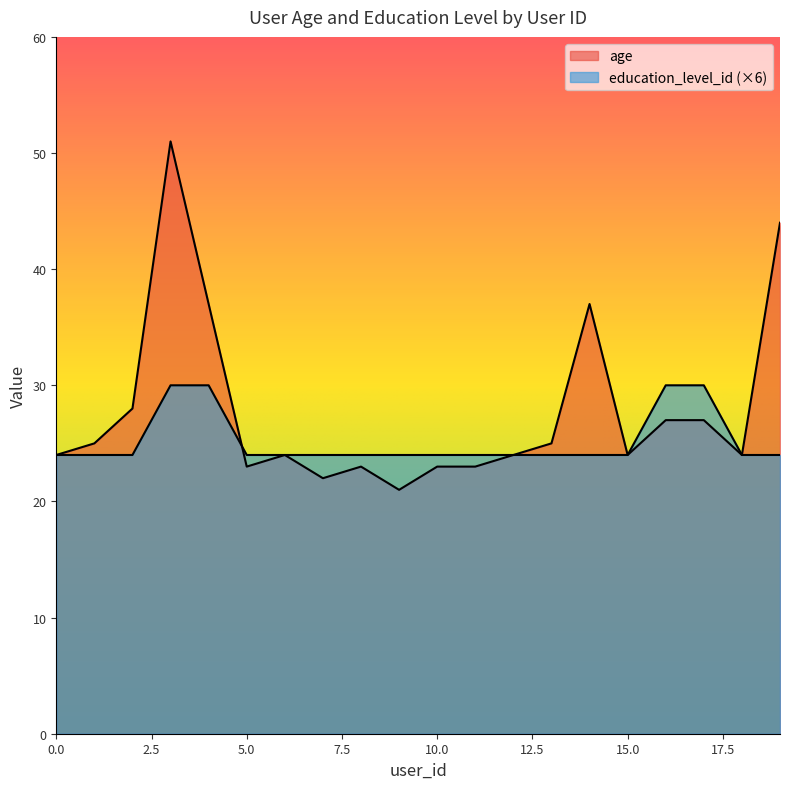

Which series changed the most between 8 and 12?

age